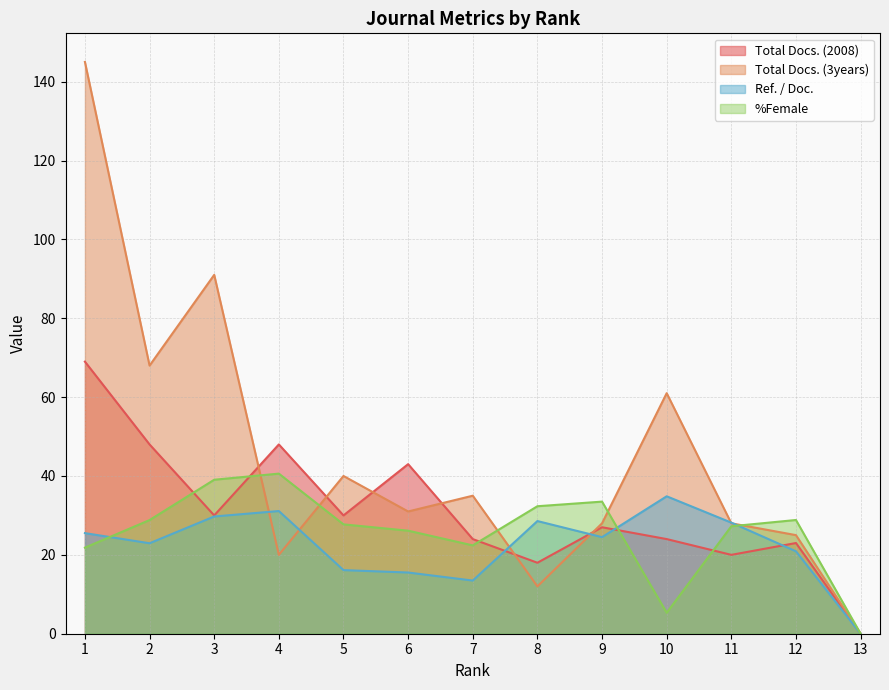

Reading left to right, list all the values displayed in this chart.

Total Docs. (2008): 69.0	48.0	30.0	48.0	30.0	43.0	24.0	18.0	27.0	24.0	20.0	23.0	0.0
Total Docs. (3years): 145.0	68.0	91.0	20.0	40.0	31.0	35.0	12.0	28.0	61.0	28.0	25.0	0.0
Ref. / Doc.: 25.5	22.9	29.7	31.1	16.1	15.5	13.5	28.6	24.5	34.9	28.2	20.9	0.0
%Female: 21.8	28.8	39.0	40.6	27.7	26.1	22.4	32.3	33.5	5.3	27.2	28.8	0.0